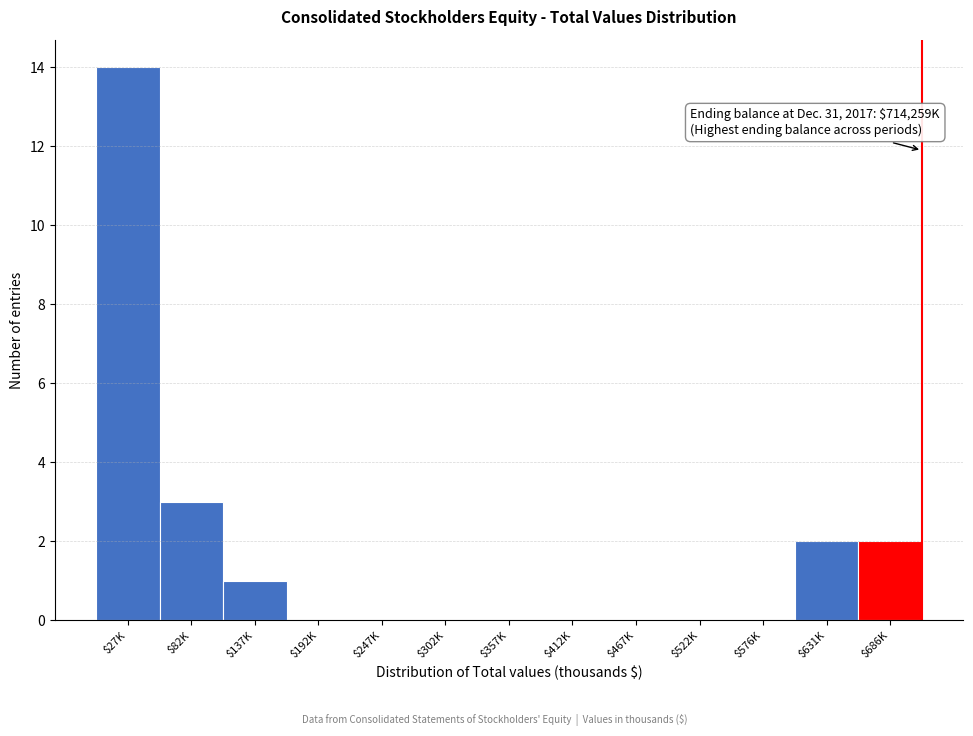

Where is the data nearest to the value 7?

$82K